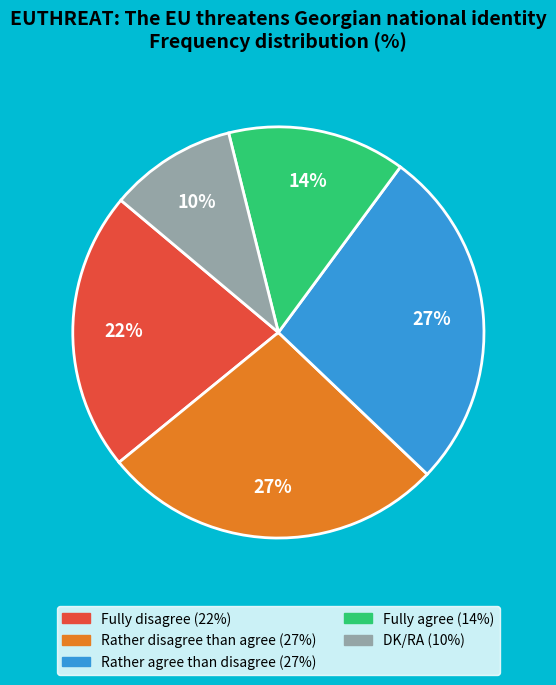

Does Fully disagree account for over 50% of the chart?

No